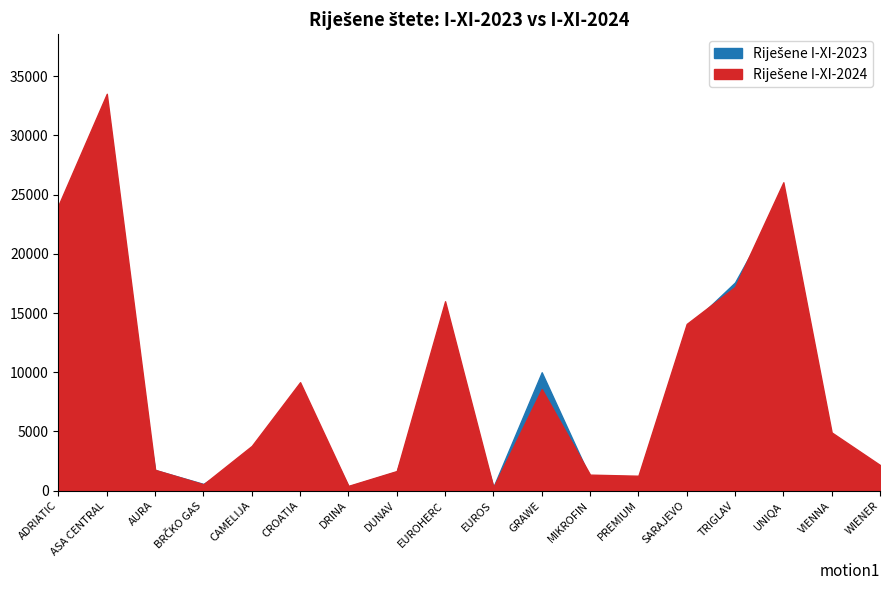

Reading left to right, list all the values displayed in this chart.

Riješene I-XI-2023: ADRIATIC=20864	ASA CENTRAL=27194	AURA=1746	BRČKO GAS=572	CAMELIJA=3142	CROATIA=8672	DRINA=362	DUNAV=1616	EUROHERC=14021	EUROS=319	GRAWE=10000	MIKROFIN=1123	PREMIUM=1031	SARAJEVO=13719	TRIGLAV=17587	UNIQA=24961	VIENNA=4116	WIENER=2101
Riješene I-XI-2024: ADRIATIC=24109	ASA CENTRAL=33515	AURA=1762	BRČKO GAS=542	CAMELIJA=3785	CROATIA=9163	DRINA=410	DUNAV=1661	EUROHERC=15998	EUROS=302	GRAWE=8582	MIKROFIN=1357	PREMIUM=1265	SARAJEVO=14084	TRIGLAV=17205	UNIQA=26044	VIENNA=4922	WIENER=2172